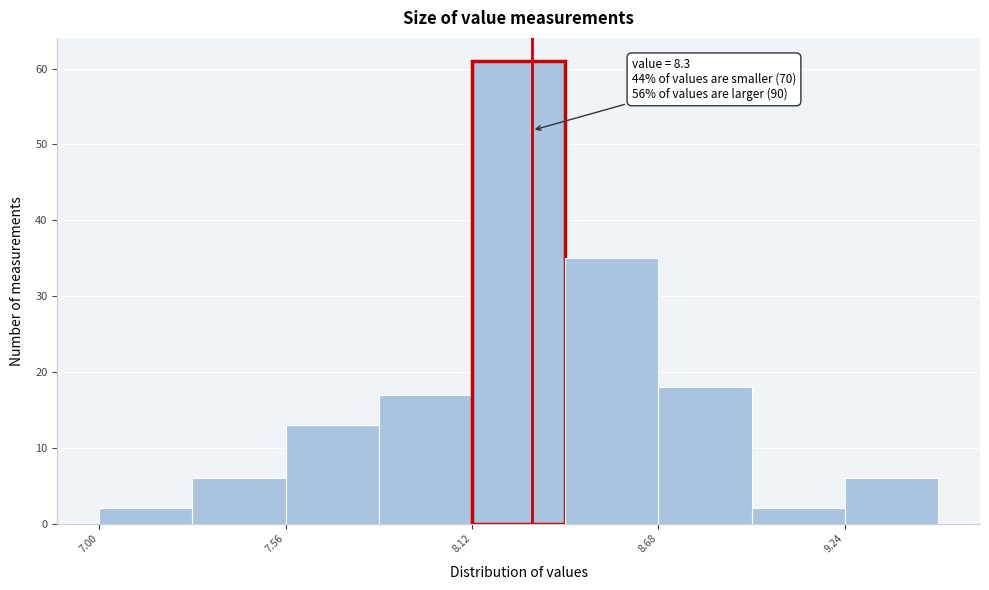

Around what value on the x-axis is the tallest bar? Give the approximate position of its centre, as read against the axis.

8.3